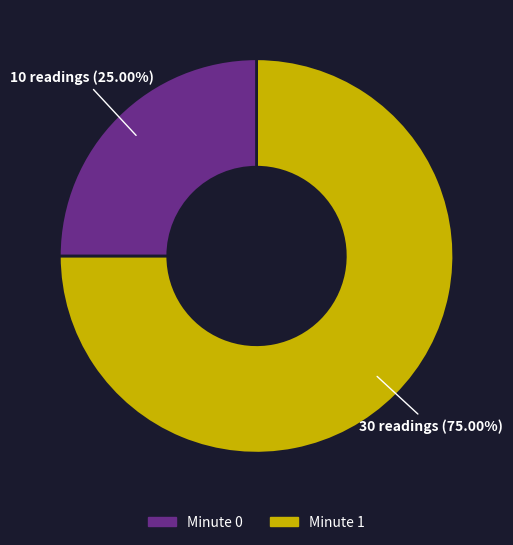

Which slice is the largest?

Minute 0